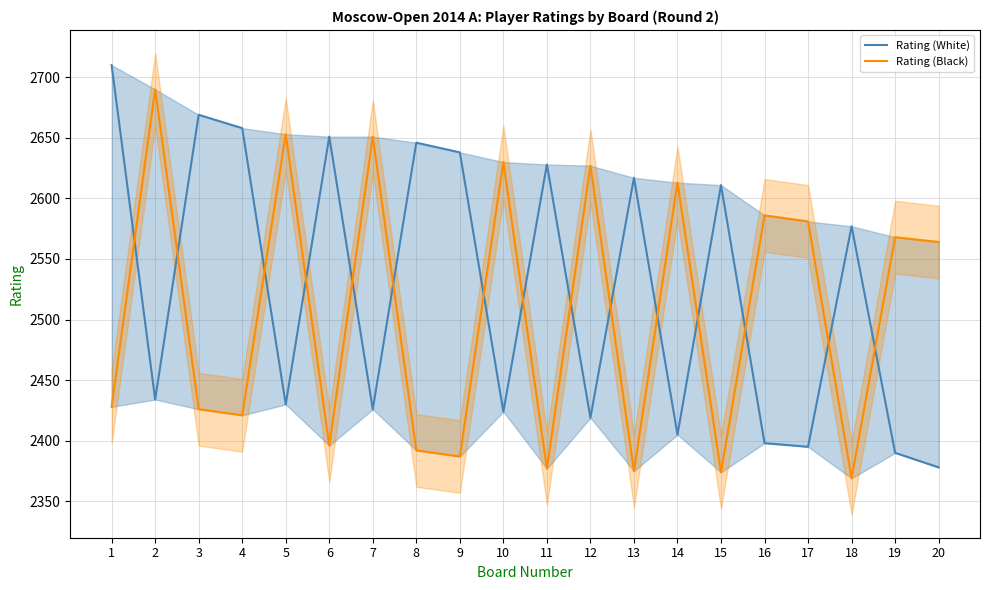

True or false: Rating (White) has a value of 3277 at 2.

False